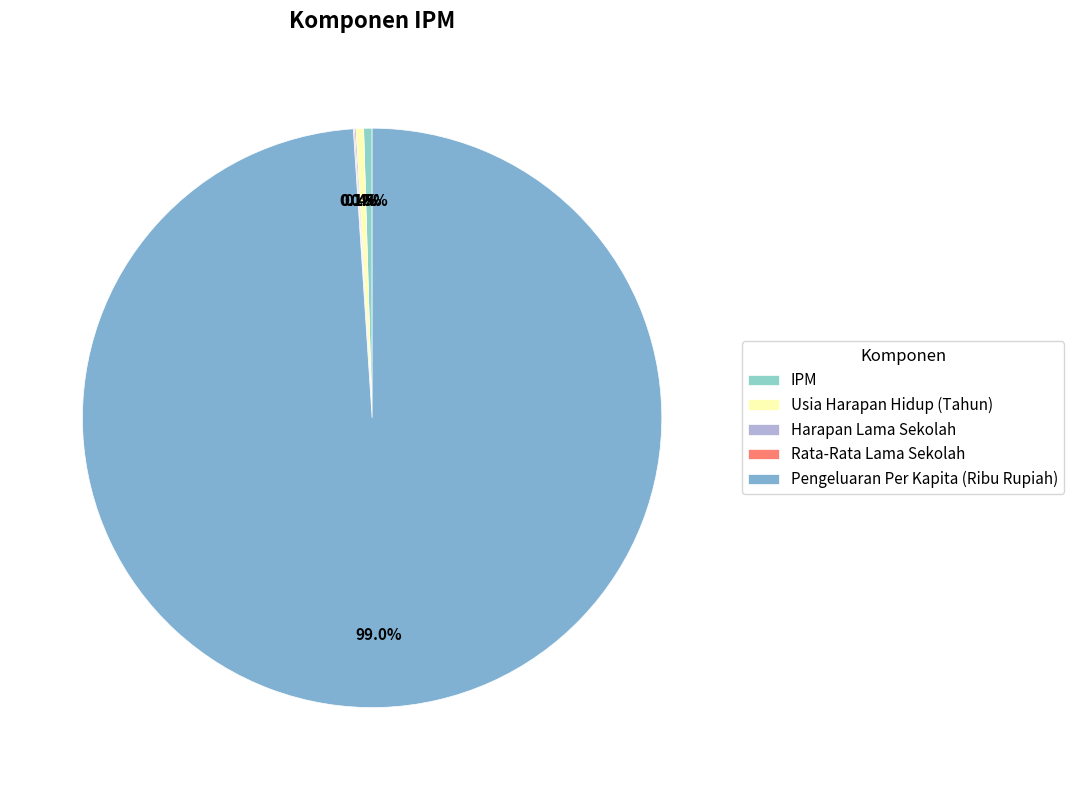

Between Pengeluaran Per Kapita (Ribu Rupiah) and IPM, which is larger?

Pengeluaran Per Kapita (Ribu Rupiah)